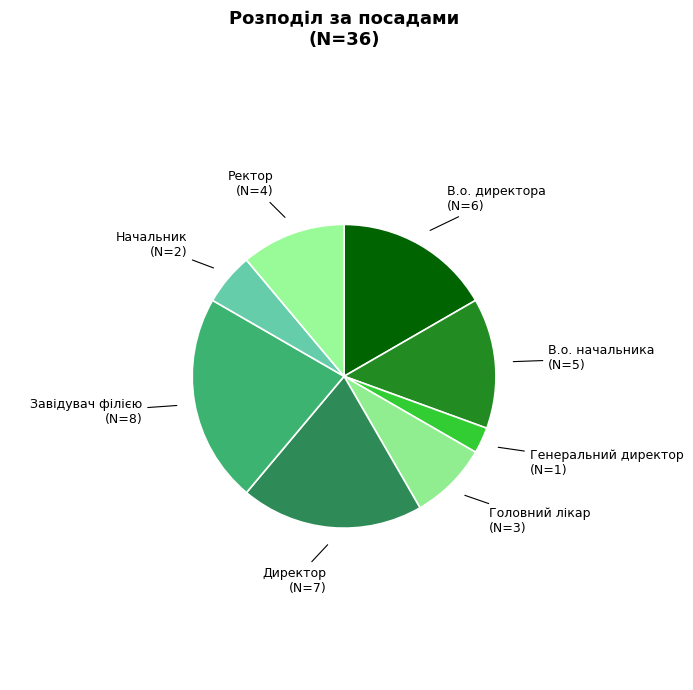

Between Головний лікар and Ректор, which is larger?

Ректор